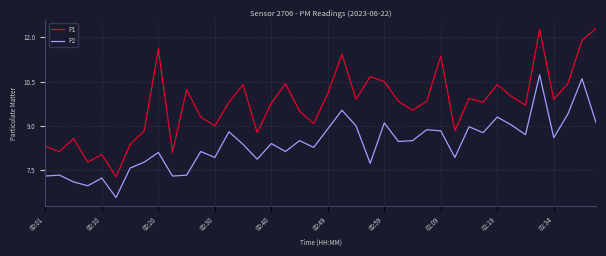

True or false: P1 and P2 cross at least once.

False